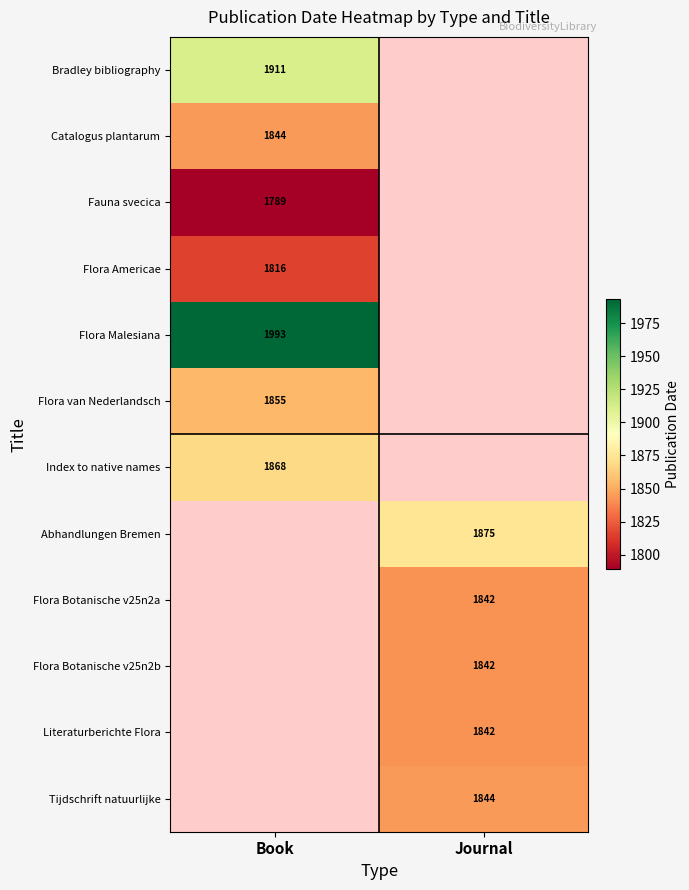

Is it true that Flora Americae equals 1816 at Book?

True